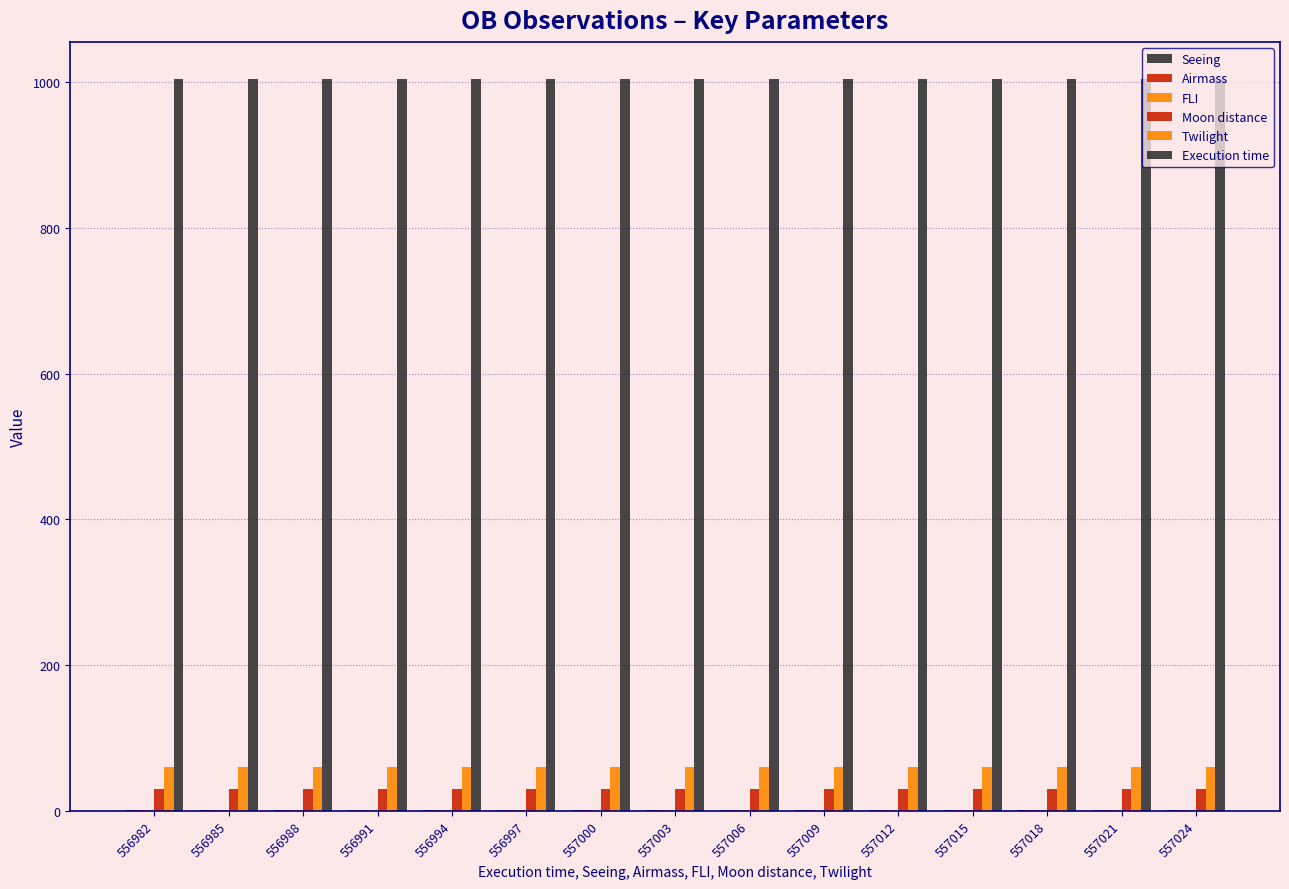

How many groups of bars are there?

15